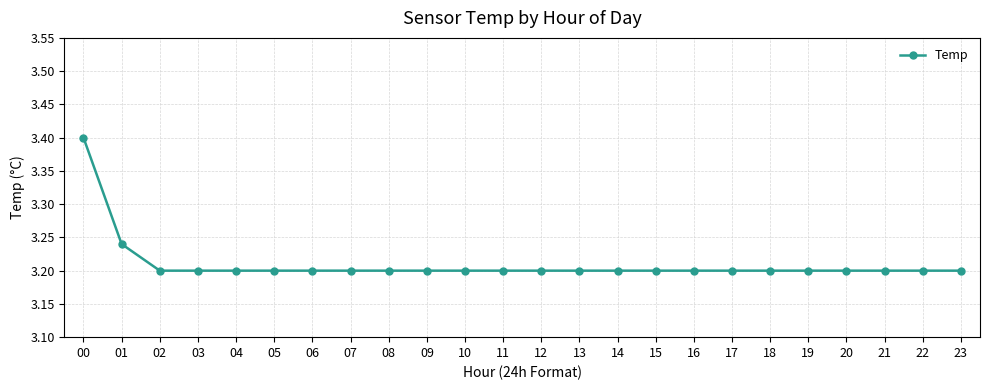

What is the greatest value displayed?

3.4